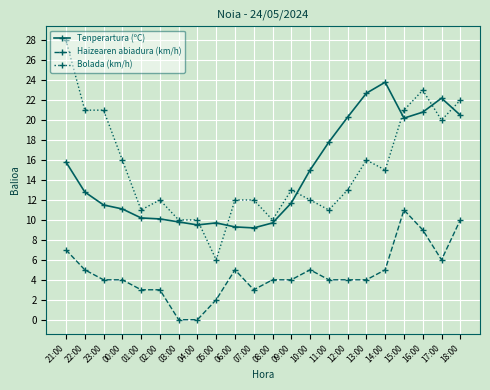

What is the value of the Haizearen abiadura (km/h) point at the 18th from the left?

5.0